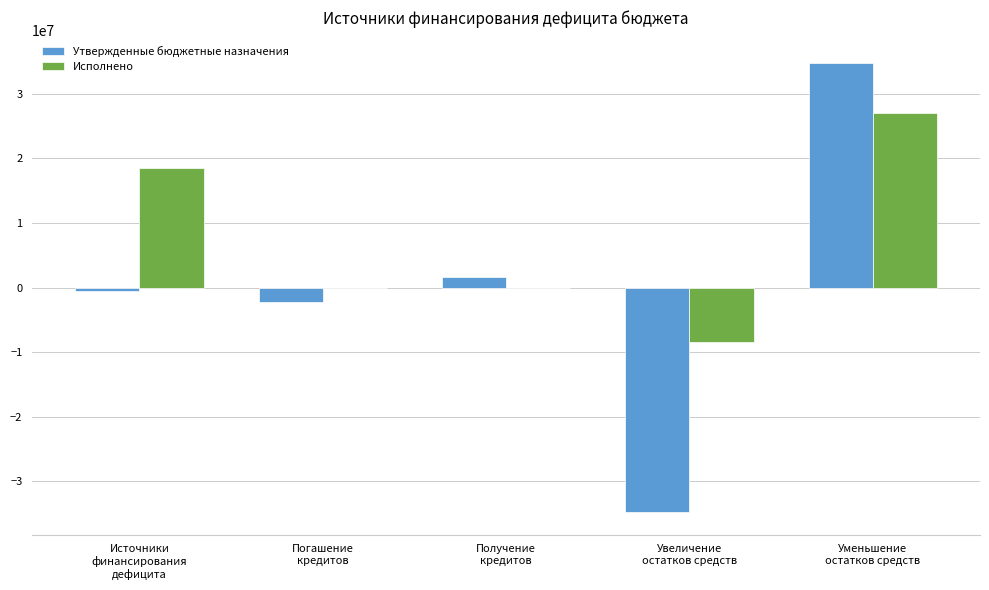

Which series has the largest total across all categories?

Исполнено